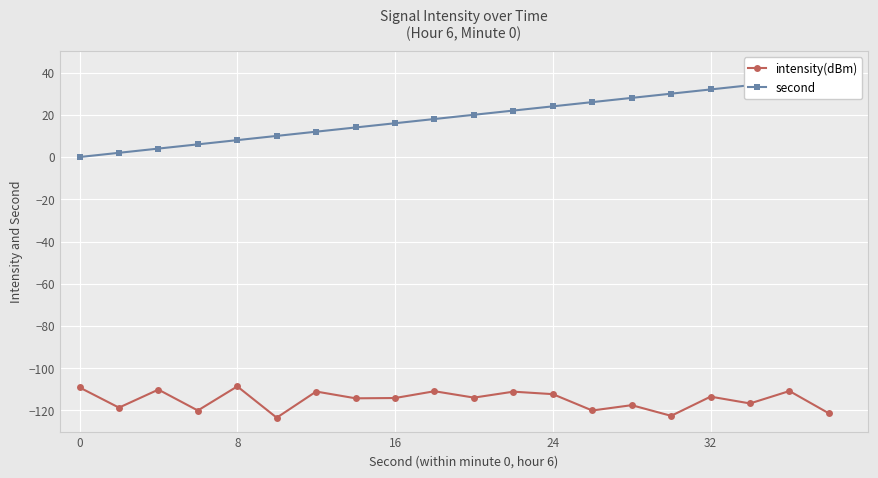

At how many categories does at least one series exceed -88?

20